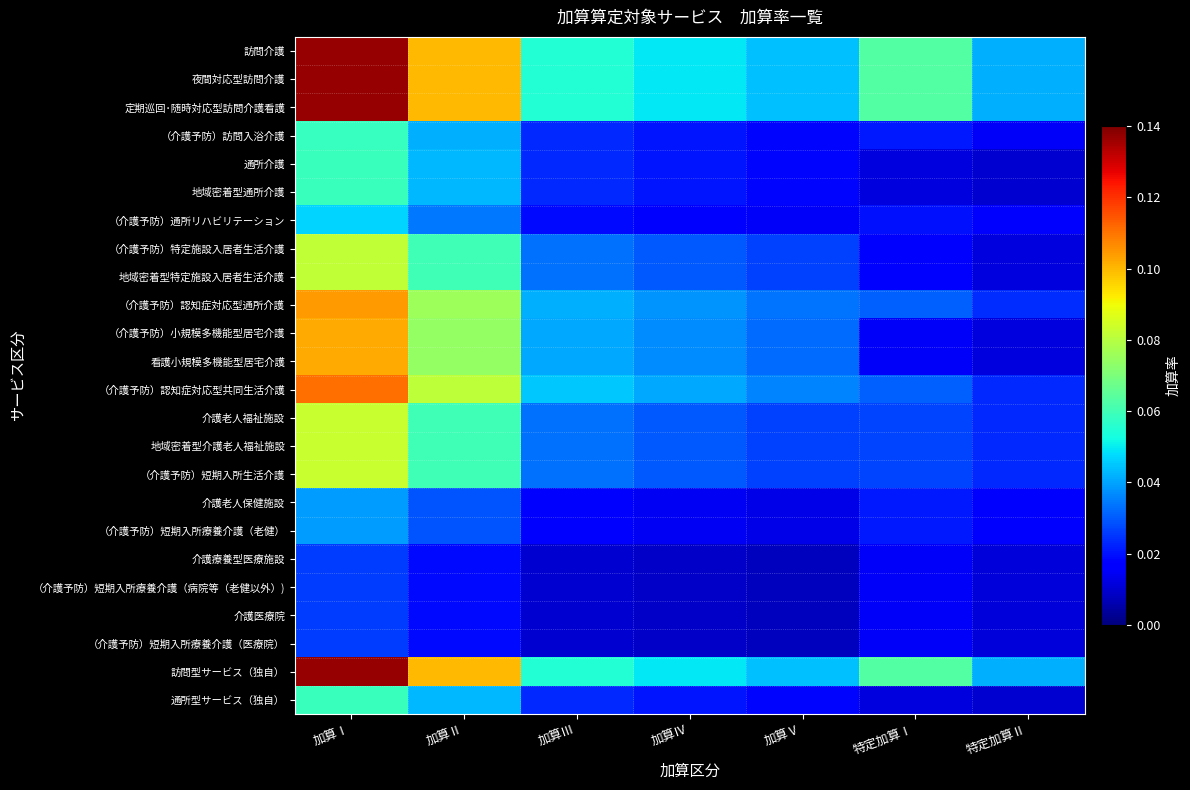

Reading left to right, extract all data points from this chart.

訪問介護: 加算Ⅰ=0.1	加算Ⅱ=0.1	加算Ⅲ=0.1	加算Ⅳ=0.0	加算Ⅴ=0.0	特定加算Ⅰ=0.1	特定加算Ⅱ=0.0
夜間対応型訪問介護: 加算Ⅰ=0.1	加算Ⅱ=0.1	加算Ⅲ=0.1	加算Ⅳ=0.0	加算Ⅴ=0.0	特定加算Ⅰ=0.1	特定加算Ⅱ=0.0
定期巡回･随時対応型訪問介護看護: 加算Ⅰ=0.1	加算Ⅱ=0.1	加算Ⅲ=0.1	加算Ⅳ=0.0	加算Ⅴ=0.0	特定加算Ⅰ=0.1	特定加算Ⅱ=0.0
（介護予防）訪問入浴介護: 加算Ⅰ=0.1	加算Ⅱ=0.0	加算Ⅲ=0.0	加算Ⅳ=0.0	加算Ⅴ=0.0	特定加算Ⅰ=0.0	特定加算Ⅱ=0.0
通所介護: 加算Ⅰ=0.1	加算Ⅱ=0.0	加算Ⅲ=0.0	加算Ⅳ=0.0	加算Ⅴ=0.0	特定加算Ⅰ=0.0	特定加算Ⅱ=0.0
地域密着型通所介護: 加算Ⅰ=0.1	加算Ⅱ=0.0	加算Ⅲ=0.0	加算Ⅳ=0.0	加算Ⅴ=0.0	特定加算Ⅰ=0.0	特定加算Ⅱ=0.0
（介護予防）通所リハビリテーション: 加算Ⅰ=0.0	加算Ⅱ=0.0	加算Ⅲ=0.0	加算Ⅳ=0.0	加算Ⅴ=0.0	特定加算Ⅰ=0.0	特定加算Ⅱ=0.0
（介護予防）特定施設入居者生活介護: 加算Ⅰ=0.1	加算Ⅱ=0.1	加算Ⅲ=0.0	加算Ⅳ=0.0	加算Ⅴ=0.0	特定加算Ⅰ=0.0	特定加算Ⅱ=0.0
地域密着型特定施設入居者生活介護: 加算Ⅰ=0.1	加算Ⅱ=0.1	加算Ⅲ=0.0	加算Ⅳ=0.0	加算Ⅴ=0.0	特定加算Ⅰ=0.0	特定加算Ⅱ=0.0
（介護予防）認知症対応型通所介護: 加算Ⅰ=0.1	加算Ⅱ=0.1	加算Ⅲ=0.0	加算Ⅳ=0.0	加算Ⅴ=0.0	特定加算Ⅰ=0.0	特定加算Ⅱ=0.0
（介護予防）小規模多機能型居宅介護: 加算Ⅰ=0.1	加算Ⅱ=0.1	加算Ⅲ=0.0	加算Ⅳ=0.0	加算Ⅴ=0.0	特定加算Ⅰ=0.0	特定加算Ⅱ=0.0
看護小規模多機能型居宅介護: 加算Ⅰ=0.1	加算Ⅱ=0.1	加算Ⅲ=0.0	加算Ⅳ=0.0	加算Ⅴ=0.0	特定加算Ⅰ=0.0	特定加算Ⅱ=0.0
（介護予防）認知症対応型共同生活介護: 加算Ⅰ=0.1	加算Ⅱ=0.1	加算Ⅲ=0.0	加算Ⅳ=0.0	加算Ⅴ=0.0	特定加算Ⅰ=0.0	特定加算Ⅱ=0.0
介護老人福祉施設: 加算Ⅰ=0.1	加算Ⅱ=0.1	加算Ⅲ=0.0	加算Ⅳ=0.0	加算Ⅴ=0.0	特定加算Ⅰ=0.0	特定加算Ⅱ=0.0
地域密着型介護老人福祉施設: 加算Ⅰ=0.1	加算Ⅱ=0.1	加算Ⅲ=0.0	加算Ⅳ=0.0	加算Ⅴ=0.0	特定加算Ⅰ=0.0	特定加算Ⅱ=0.0
（介護予防）短期入所生活介護: 加算Ⅰ=0.1	加算Ⅱ=0.1	加算Ⅲ=0.0	加算Ⅳ=0.0	加算Ⅴ=0.0	特定加算Ⅰ=0.0	特定加算Ⅱ=0.0
介護老人保健施設: 加算Ⅰ=0.0	加算Ⅱ=0.0	加算Ⅲ=0.0	加算Ⅳ=0.0	加算Ⅴ=0.0	特定加算Ⅰ=0.0	特定加算Ⅱ=0.0
（介護予防）短期入所療養介護（老健）: 加算Ⅰ=0.0	加算Ⅱ=0.0	加算Ⅲ=0.0	加算Ⅳ=0.0	加算Ⅴ=0.0	特定加算Ⅰ=0.0	特定加算Ⅱ=0.0
介護療養型医療施設: 加算Ⅰ=0.0	加算Ⅱ=0.0	加算Ⅲ=0.0	加算Ⅳ=0.0	加算Ⅴ=0.0	特定加算Ⅰ=0.0	特定加算Ⅱ=0.0
（介護予防）短期入所療養介護（病院等（老健以外）): 加算Ⅰ=0.0	加算Ⅱ=0.0	加算Ⅲ=0.0	加算Ⅳ=0.0	加算Ⅴ=0.0	特定加算Ⅰ=0.0	特定加算Ⅱ=0.0
介護医療院: 加算Ⅰ=0.0	加算Ⅱ=0.0	加算Ⅲ=0.0	加算Ⅳ=0.0	加算Ⅴ=0.0	特定加算Ⅰ=0.0	特定加算Ⅱ=0.0
（介護予防）短期入所療養介護（医療院）: 加算Ⅰ=0.0	加算Ⅱ=0.0	加算Ⅲ=0.0	加算Ⅳ=0.0	加算Ⅴ=0.0	特定加算Ⅰ=0.0	特定加算Ⅱ=0.0
訪問型サービス（独自）: 加算Ⅰ=0.1	加算Ⅱ=0.1	加算Ⅲ=0.1	加算Ⅳ=0.0	加算Ⅴ=0.0	特定加算Ⅰ=0.1	特定加算Ⅱ=0.0
通所型サービス（独自）: 加算Ⅰ=0.1	加算Ⅱ=0.0	加算Ⅲ=0.0	加算Ⅳ=0.0	加算Ⅴ=0.0	特定加算Ⅰ=0.0	特定加算Ⅱ=0.0